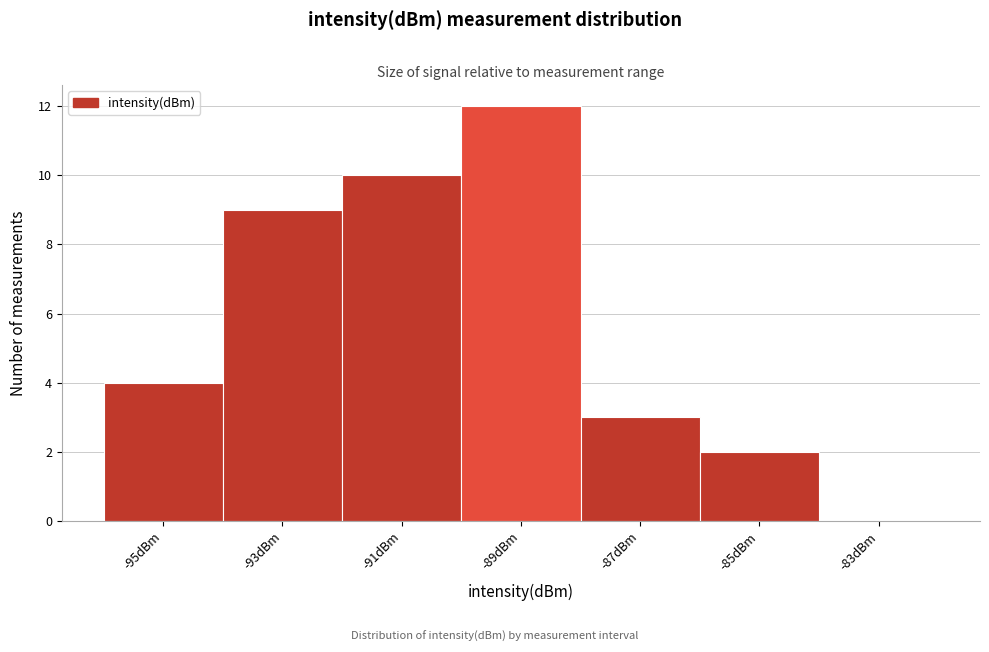

Reading left to right, transcribe this chart: for each bar, give the range it covers on the x-axis and its height. The values are not printed on the chart, so give them approximately, as read against the axis.

-96 to -94: 4
-94 to -92: 9
-92 to -90: 10
-90 to -88: 12
-88 to -86: 3
-86 to -84: 2
-84 to -82: 0